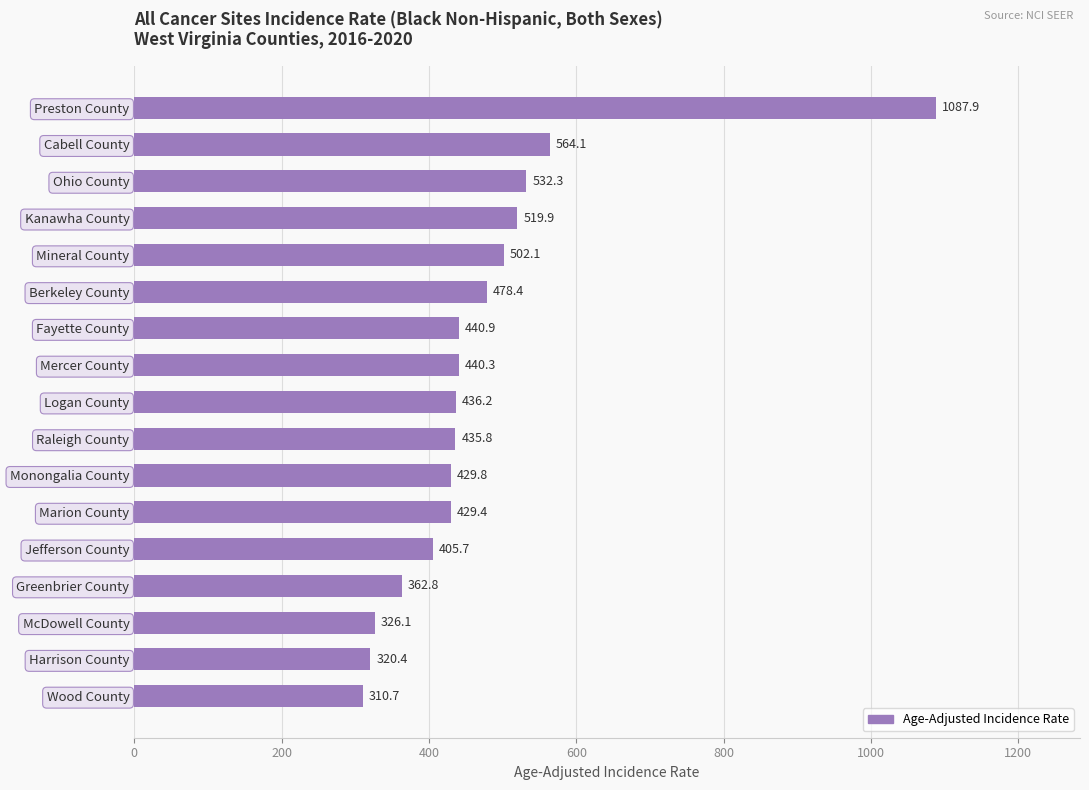

At which label is the value closest to 699?

Cabell County